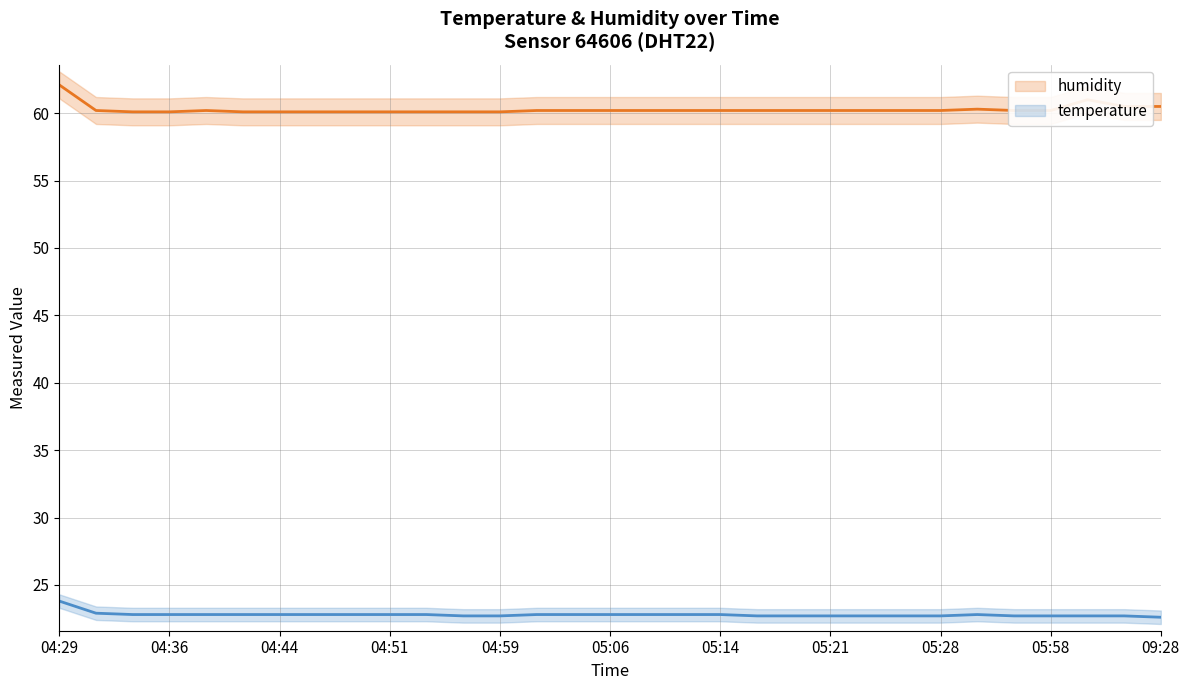

Rank the series by their average value, from highest to lowest.

humidity, temperature